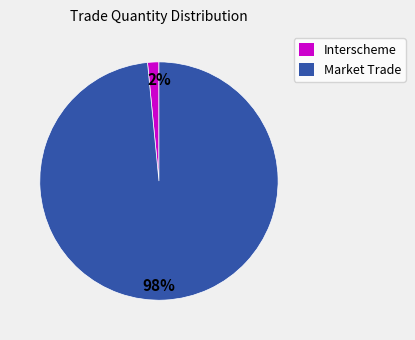

How many segments does this pie chart have?

2